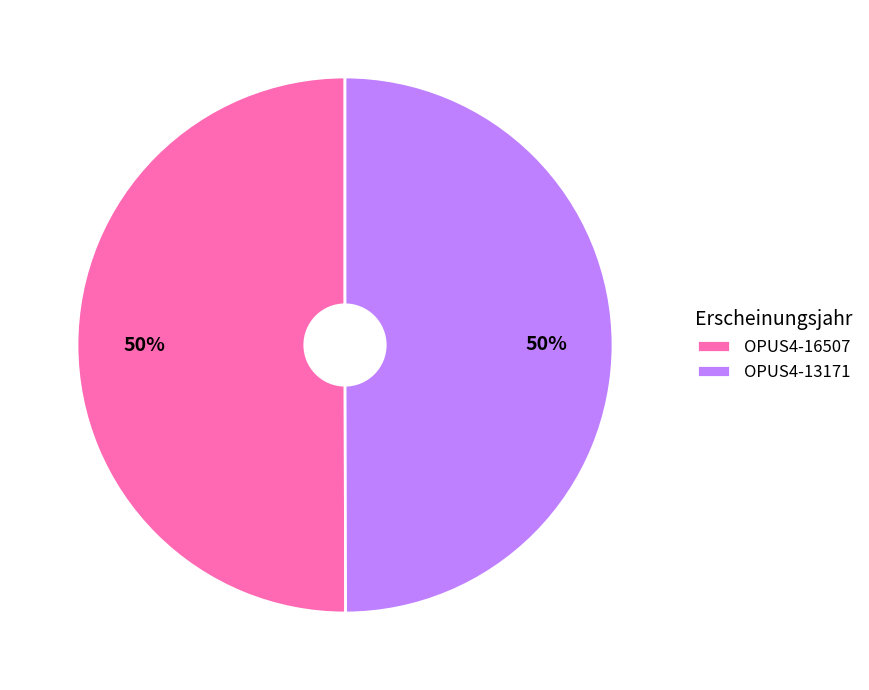

To the nearest percent, what percentage of the pie is OPUS4-13171?

50%